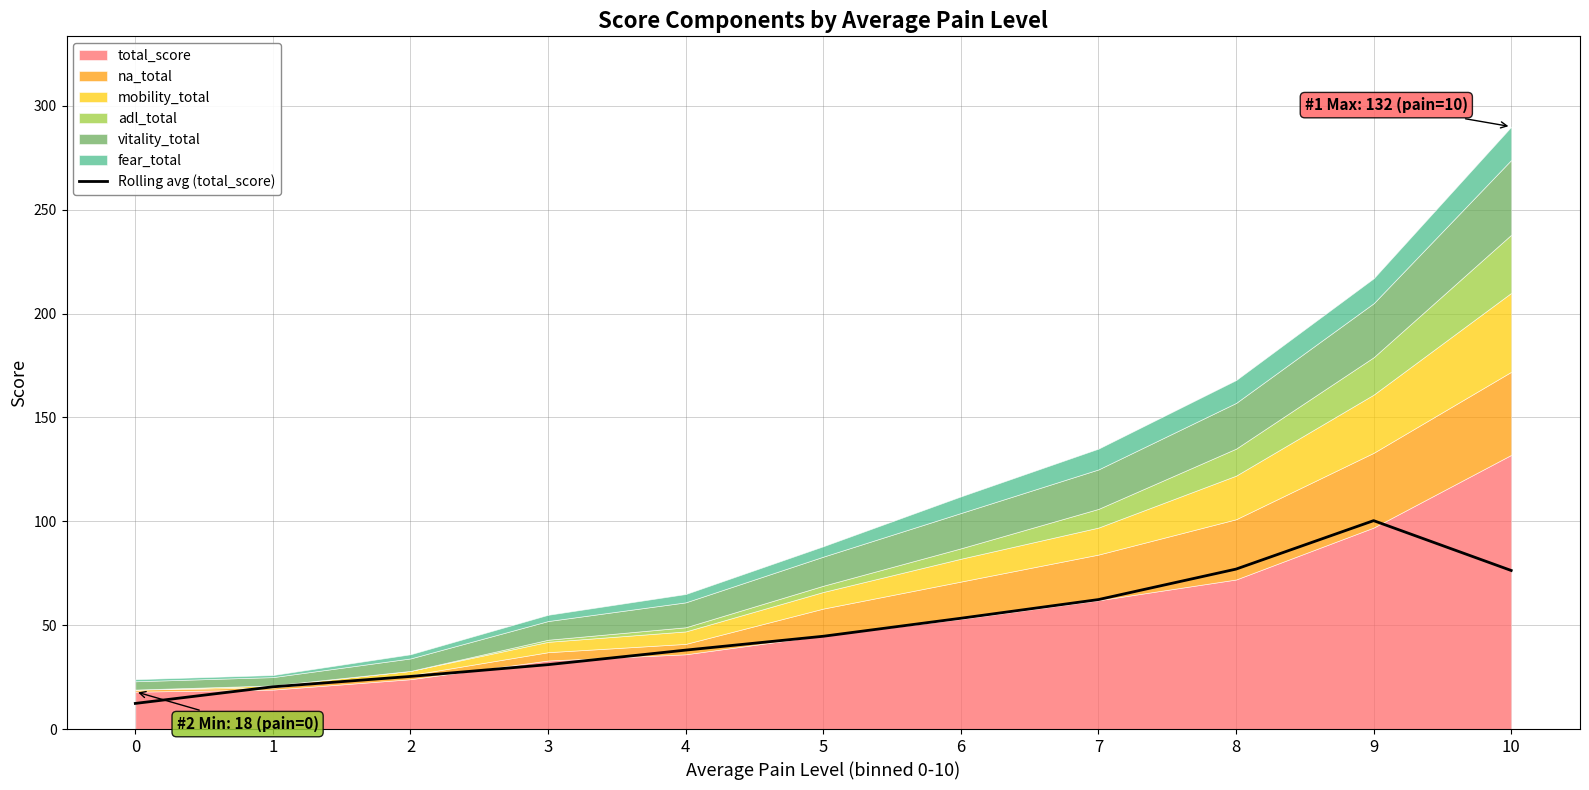

What is the average value?

49.2